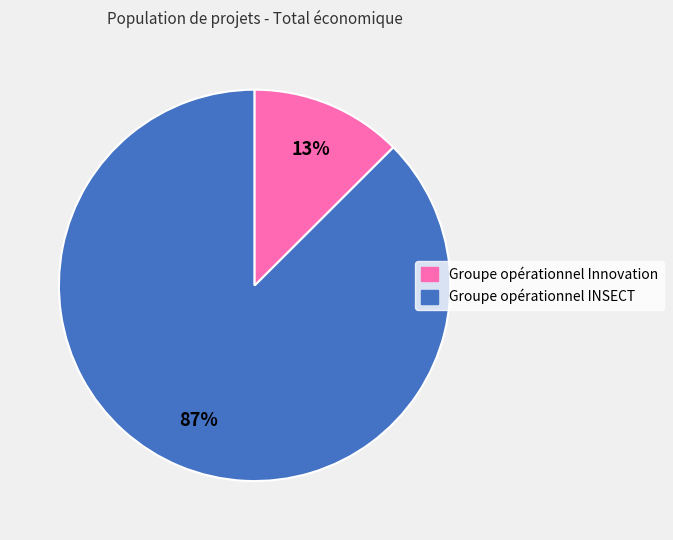

Is there a majority slice in this chart?

Yes